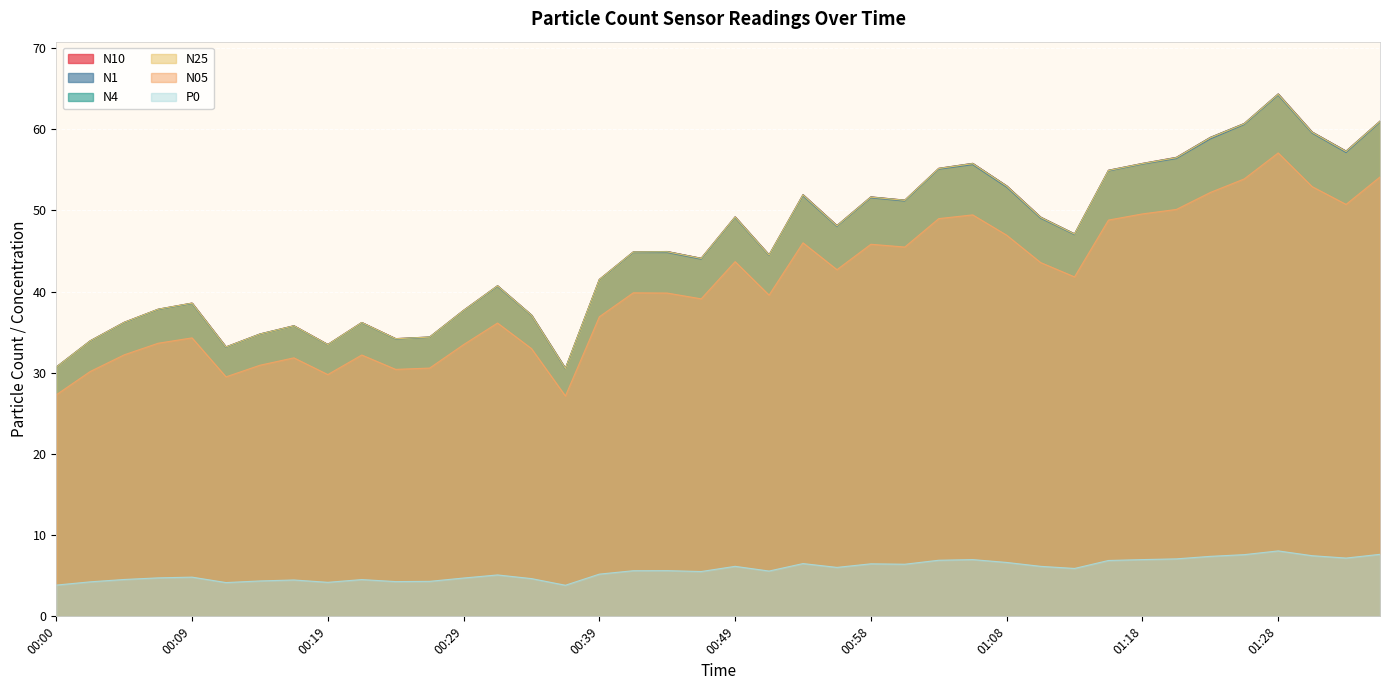

At how many categories does at least one series exceed 55?

10